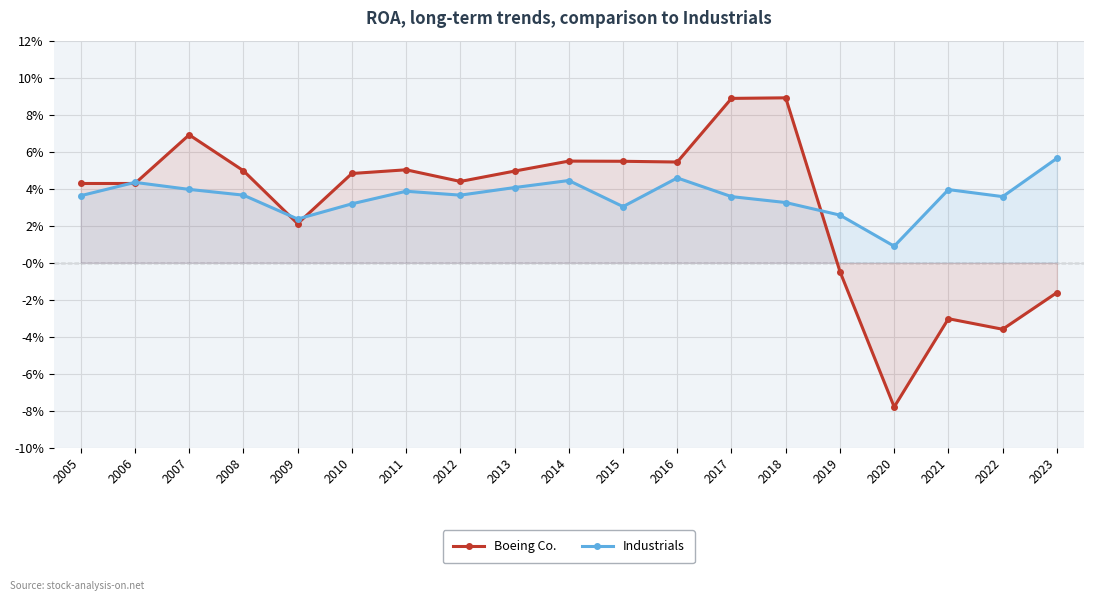

How many values in Boeing Co. are below zero?

5